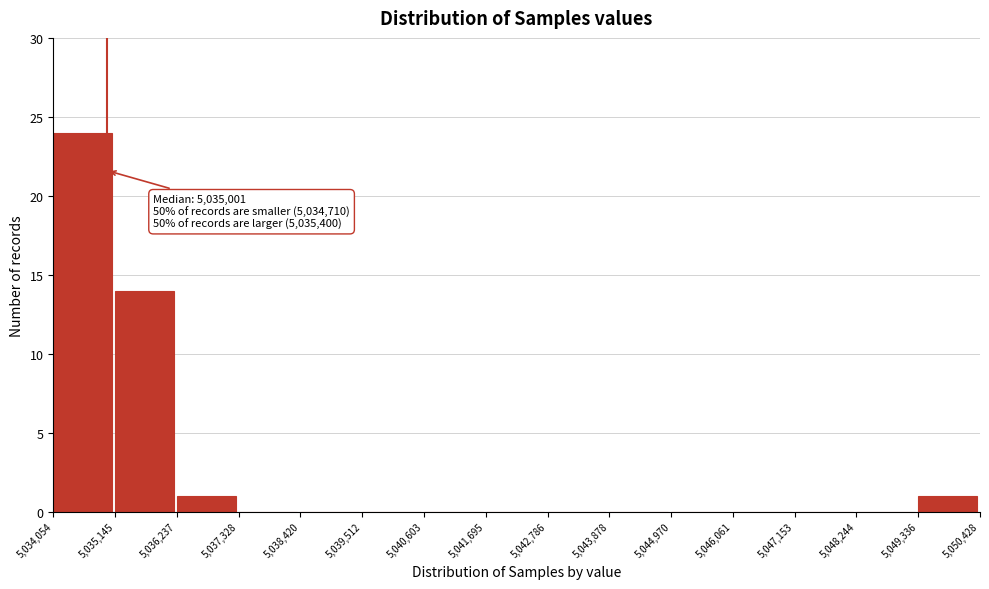

Which range on the x-axis has the tallest bar?

5,034,054 to 5,035,145